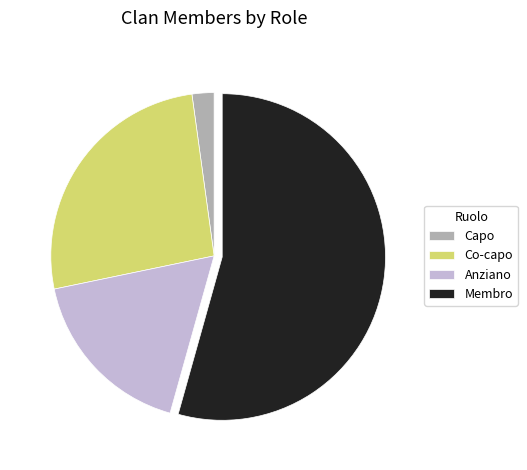

Combined, do Anziano and Membro account for over 50%?

Yes